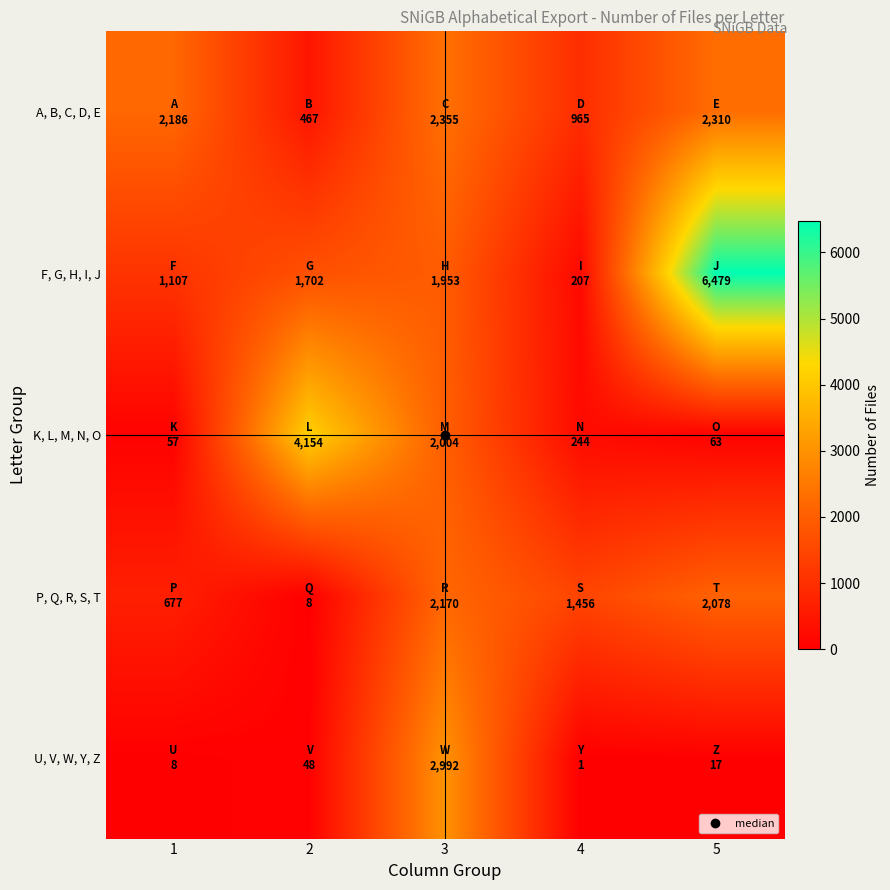

What is the greatest value displayed?

6479